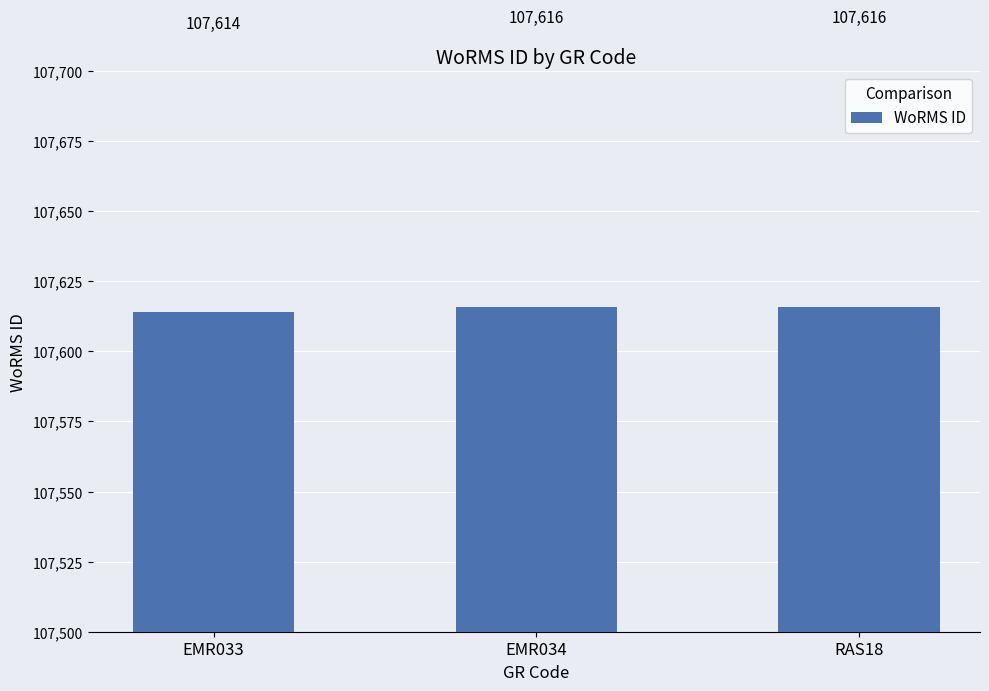

What is the greatest value displayed?

107616